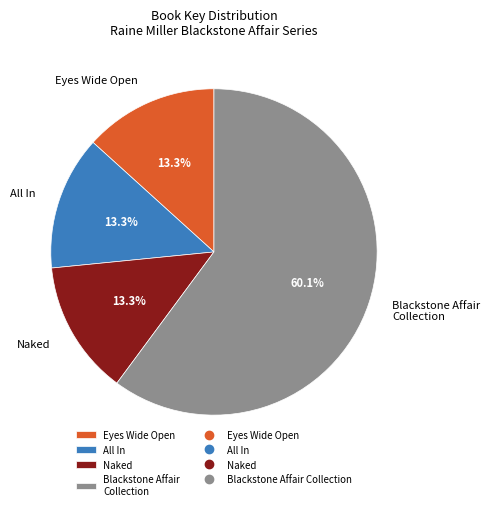

Does any single category account for the majority?

Yes